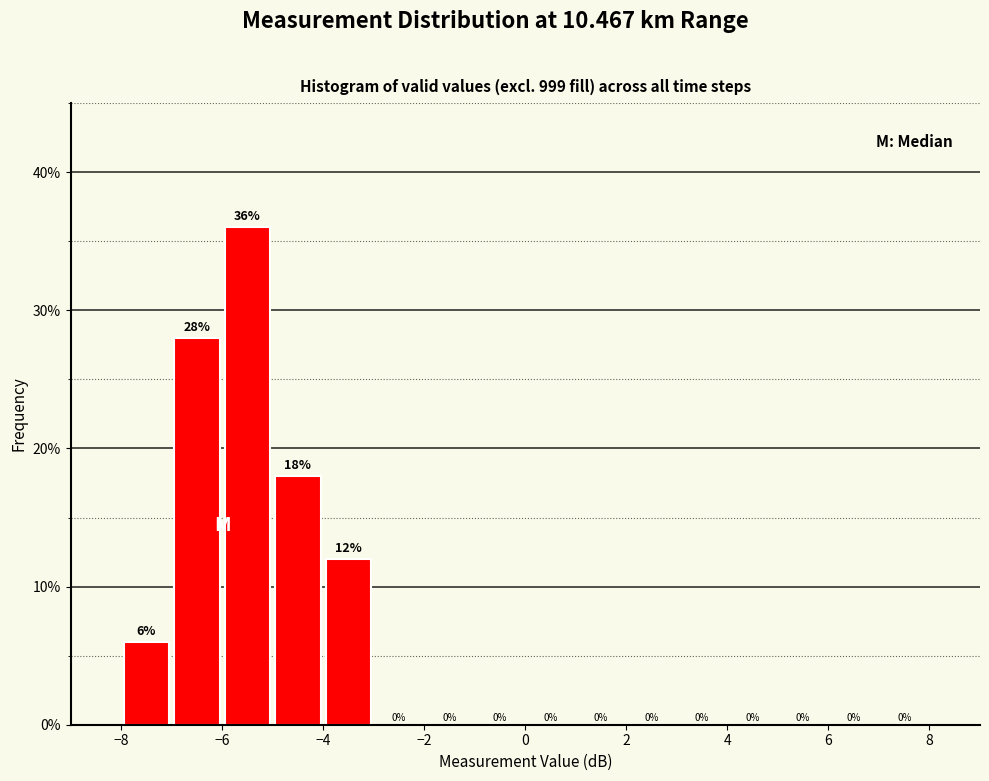

Reading left to right, transcribe this chart: for each bar, give the range it covers on the x-axis and its height.

-8 to -7: 6
-7 to -6: 28
-6 to -5: 36
-5 to -4: 18
-4 to -3: 12
-3 to -2: 0
-2 to -1: 0
-1 to 0: 0
0 to 1: 0
1 to 2: 0
2 to 3: 0
3 to 4: 0
4 to 5: 0
5 to 6: 0
6 to 7: 0
7 to 8: 0